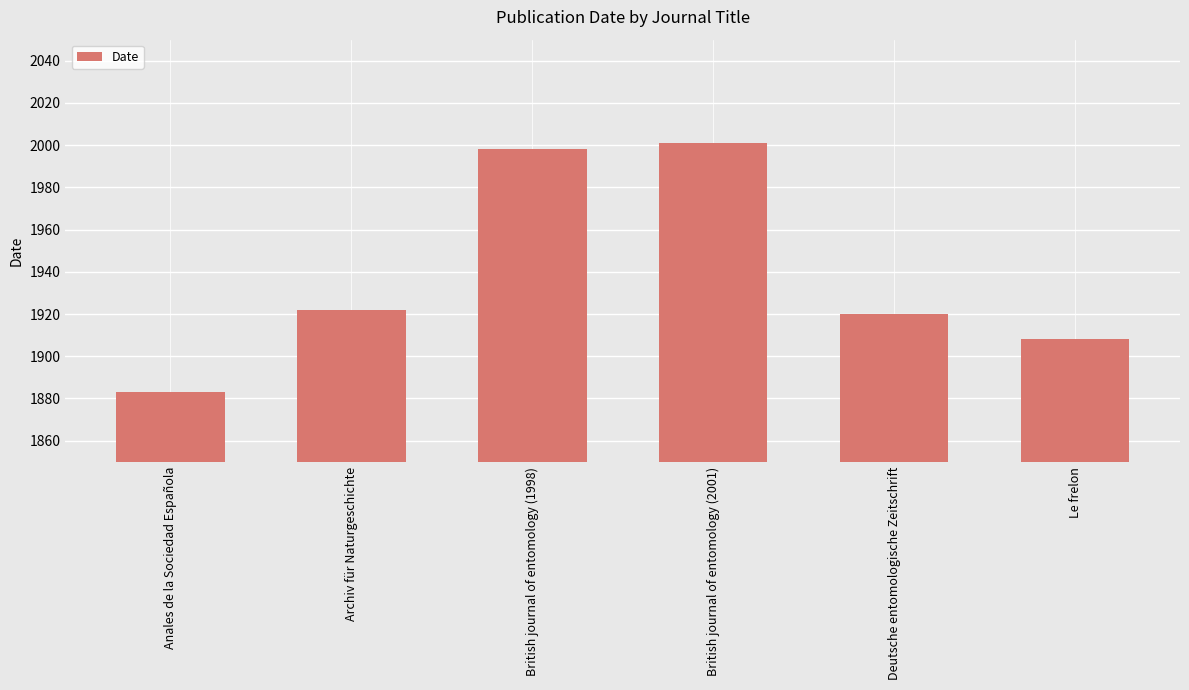

Where is the data nearest to the value 1942?

Archiv für Naturgeschichte